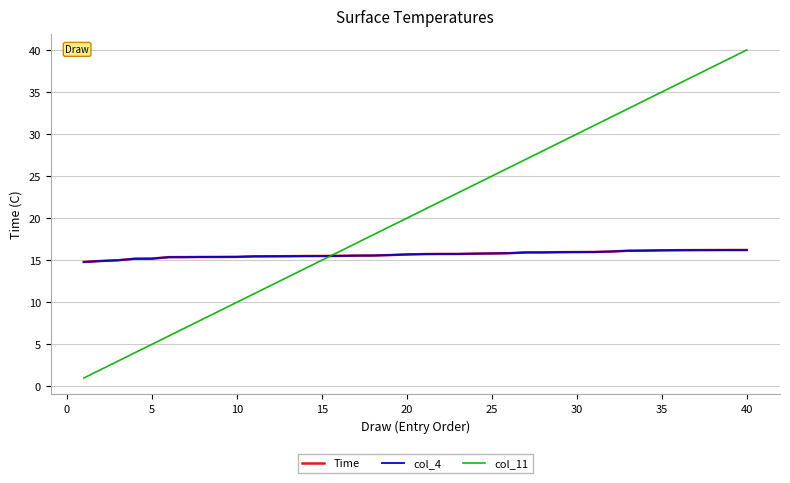

Does the chart display data point markers on the line(s)?

No